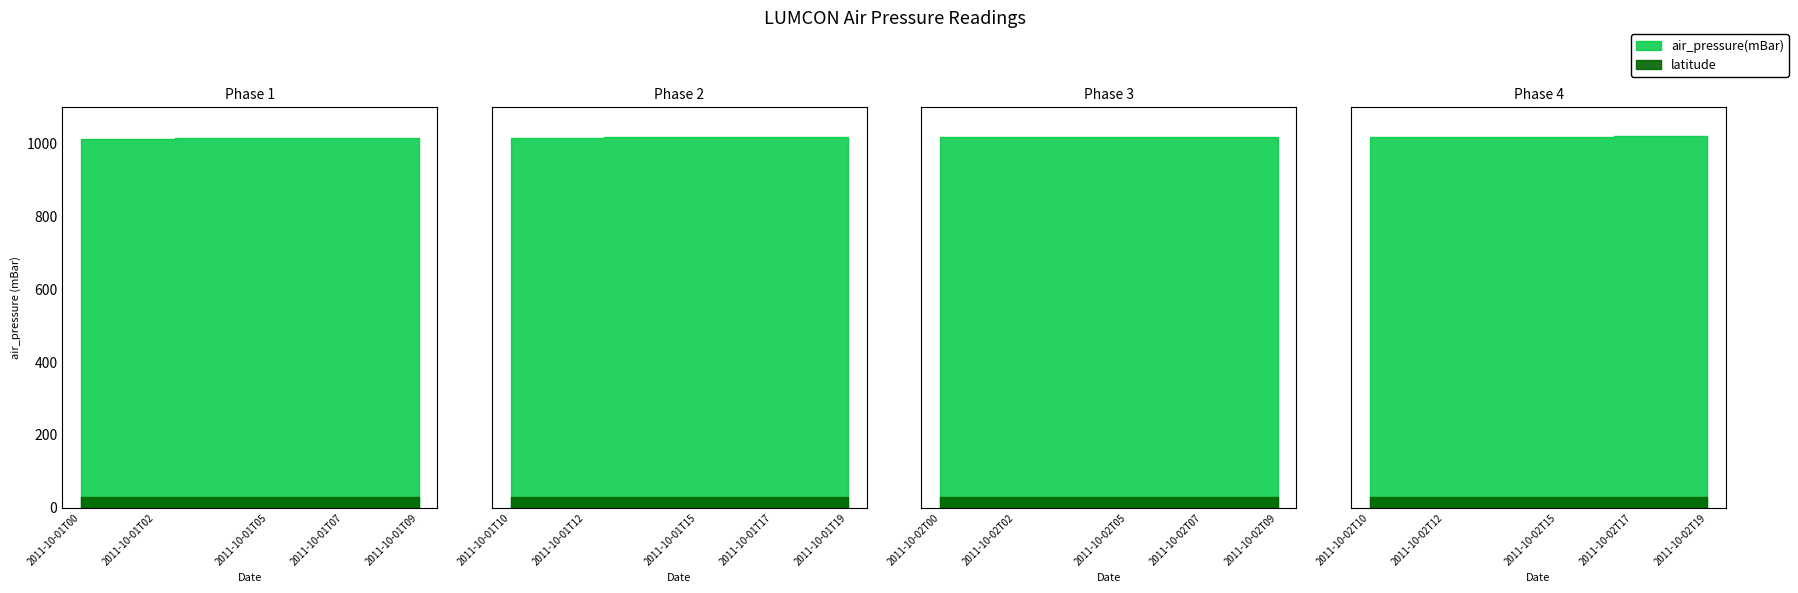

How many values in the air_pressure(mBar) series are below 1018?

19